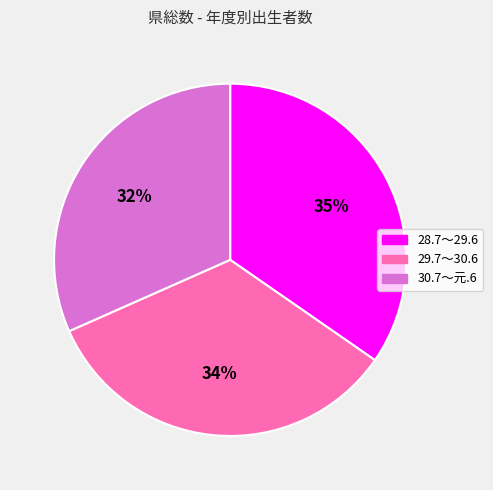

Between 30.7～元.6 and 28.7～29.6, which is larger?

28.7～29.6